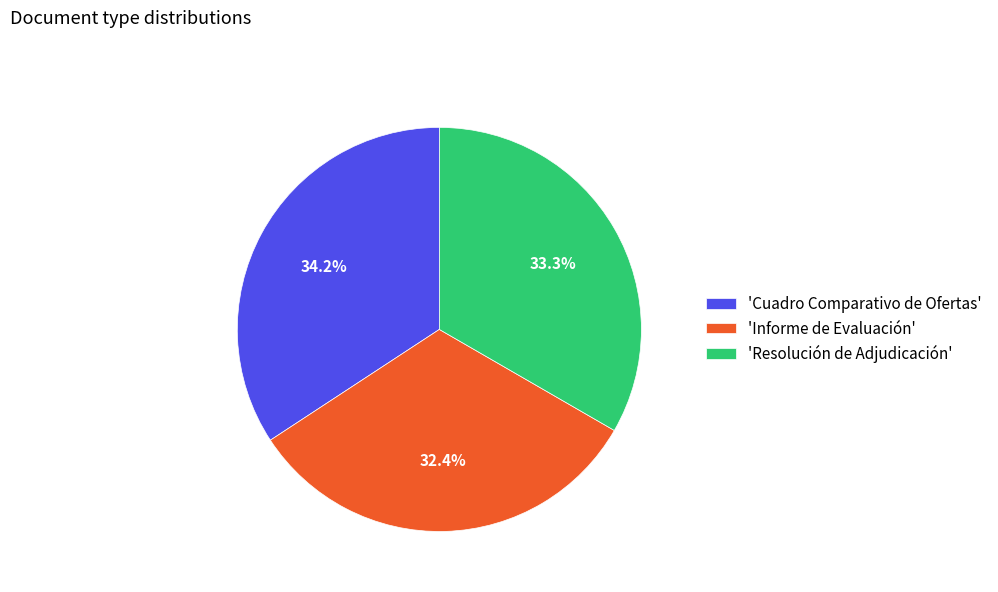

Which slice is the largest?

'Cuadro Comparativo de Ofertas'